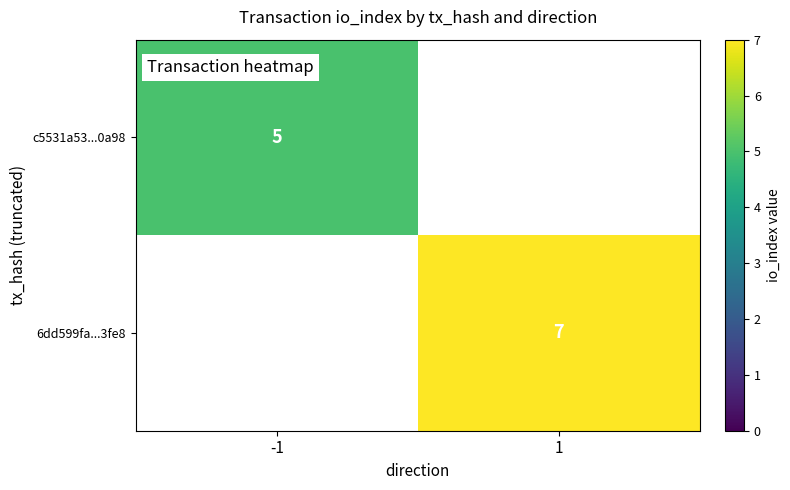

What is the greatest value displayed?

7